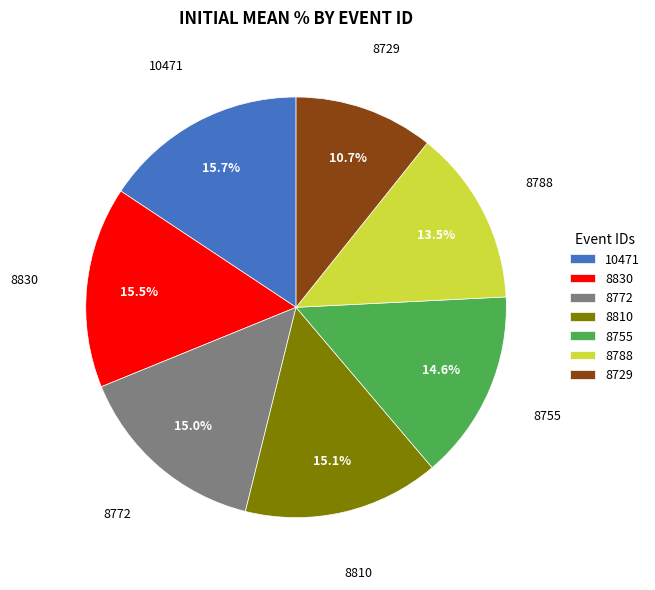

Which category has the smallest portion of the pie?

8729